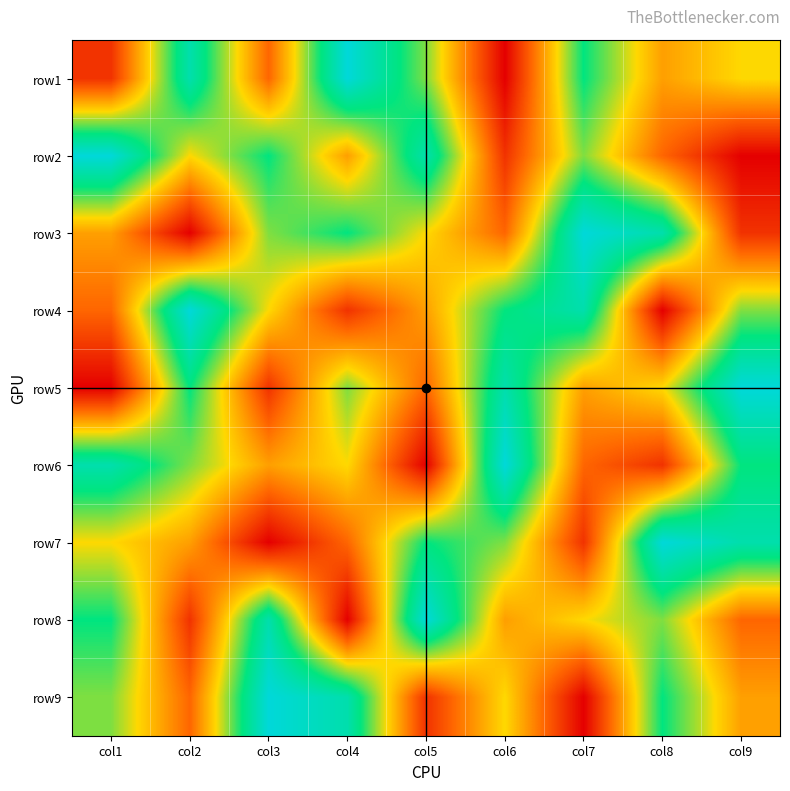

What is the difference between the highest and lowest values at col1?

8